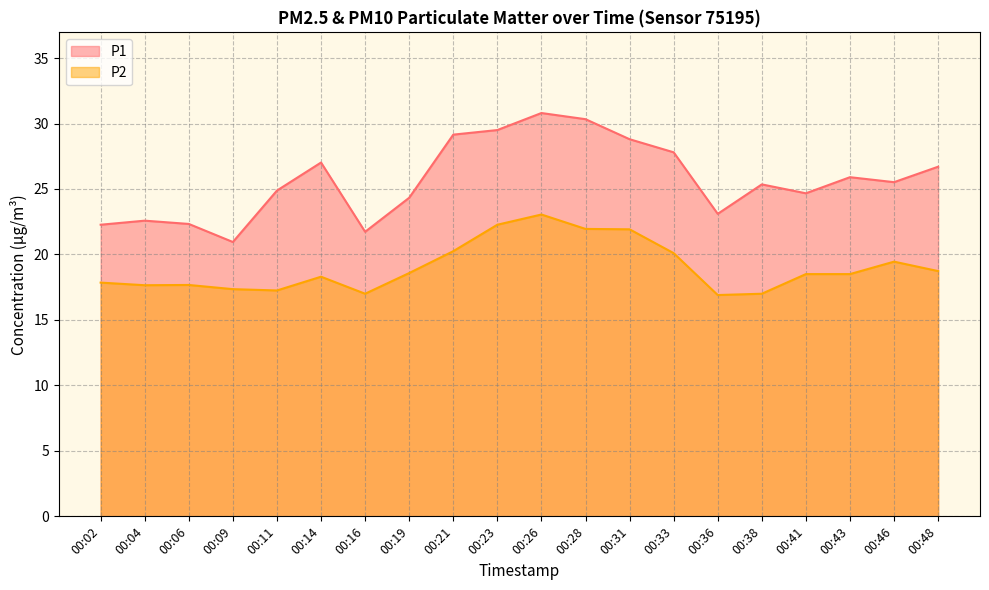

Is the value of P1 at 00:48 greater than the value of P2 at 00:33?

Yes